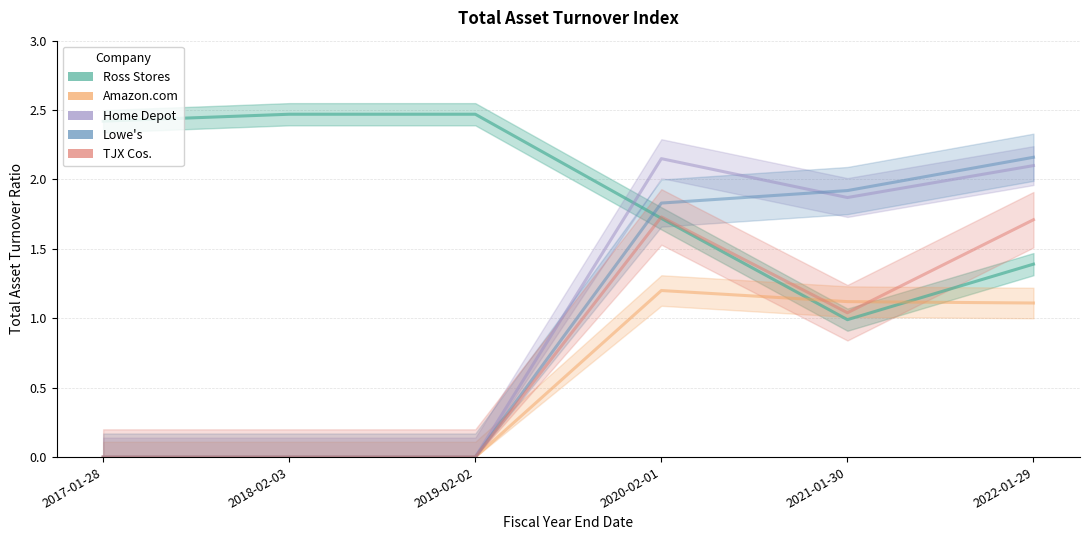

Between which two adjacent categories do Ross Stores and Amazon.com first intersect?

2020-02-01 and 2021-01-30